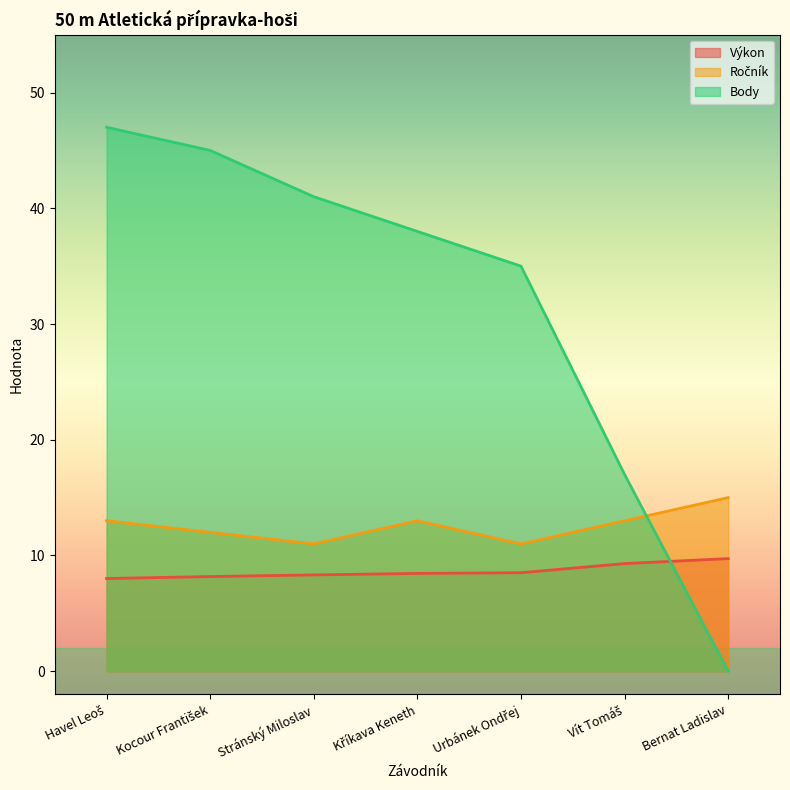

How many categories are shown in the chart?

7